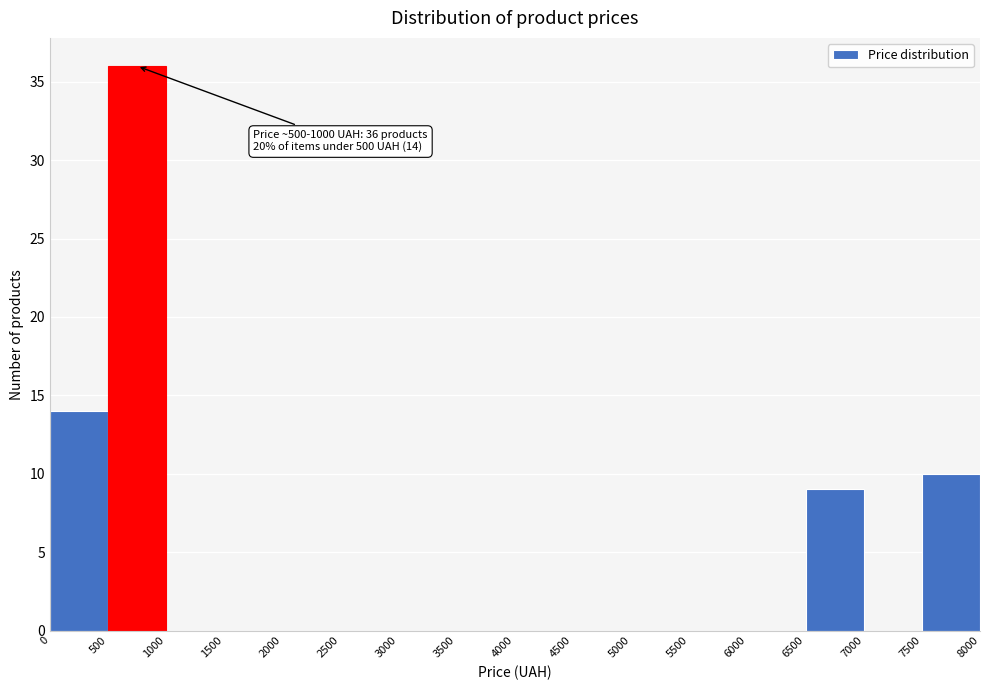

Which range on the x-axis has the tallest bar?

500 to 1000